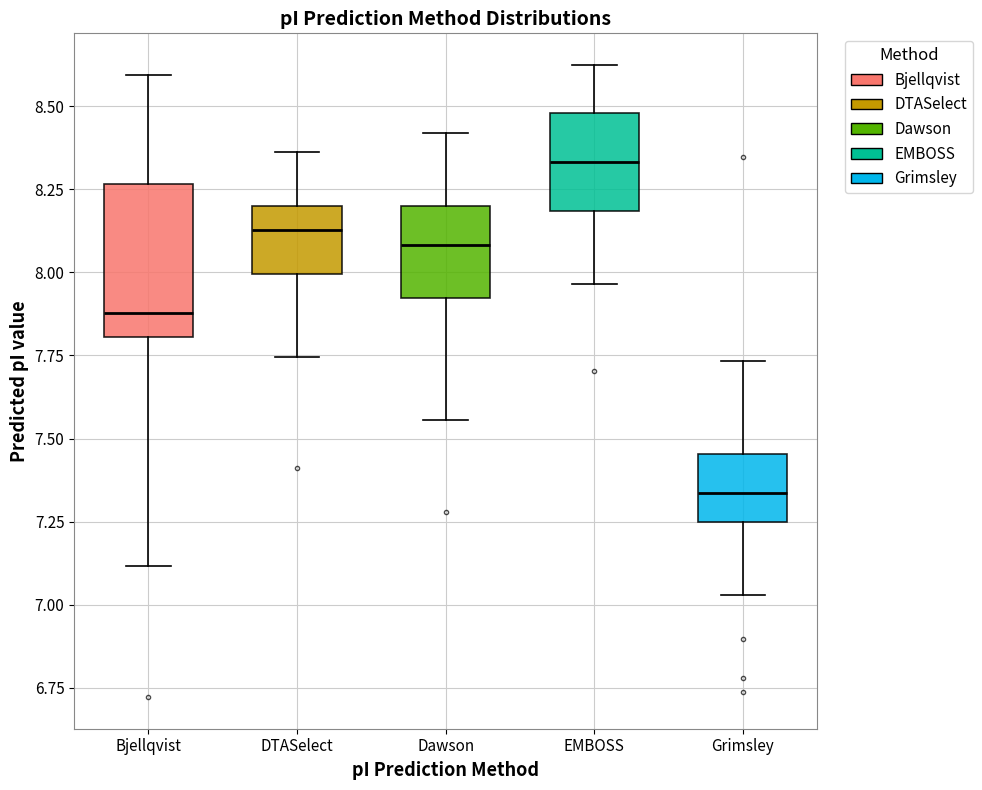

Where does the upper whisker of the box for Dawson end on the y-axis? The values are not printed on the chart, so give them approximately, as read against the axis.

8.40